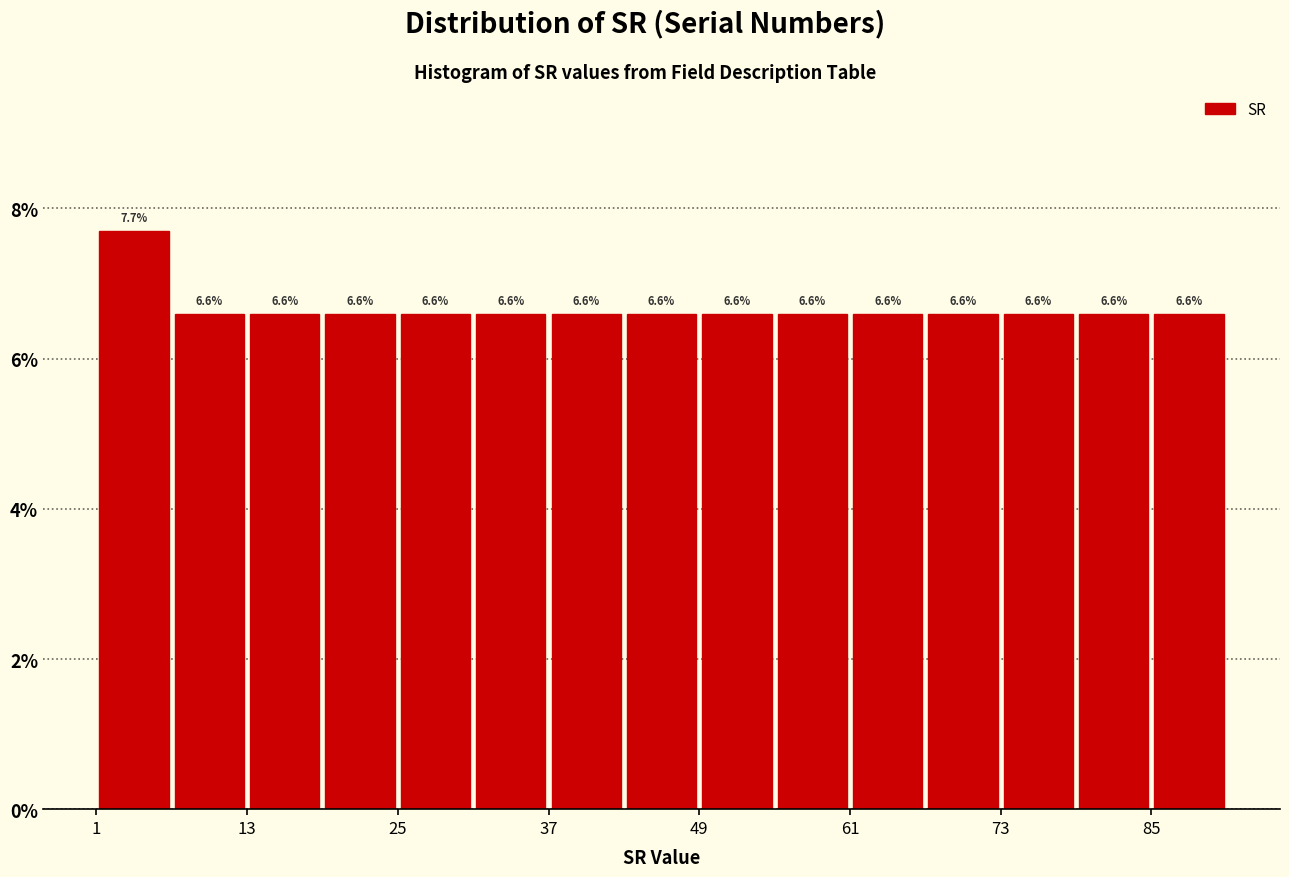

Read against the x-axis, roughly where is the centre of the tallest bar?

4